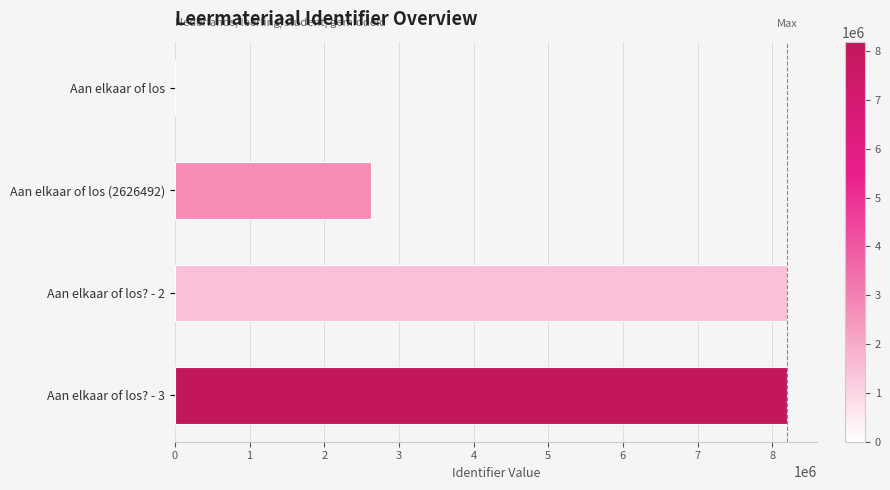

What is the sum of all values?

19015814